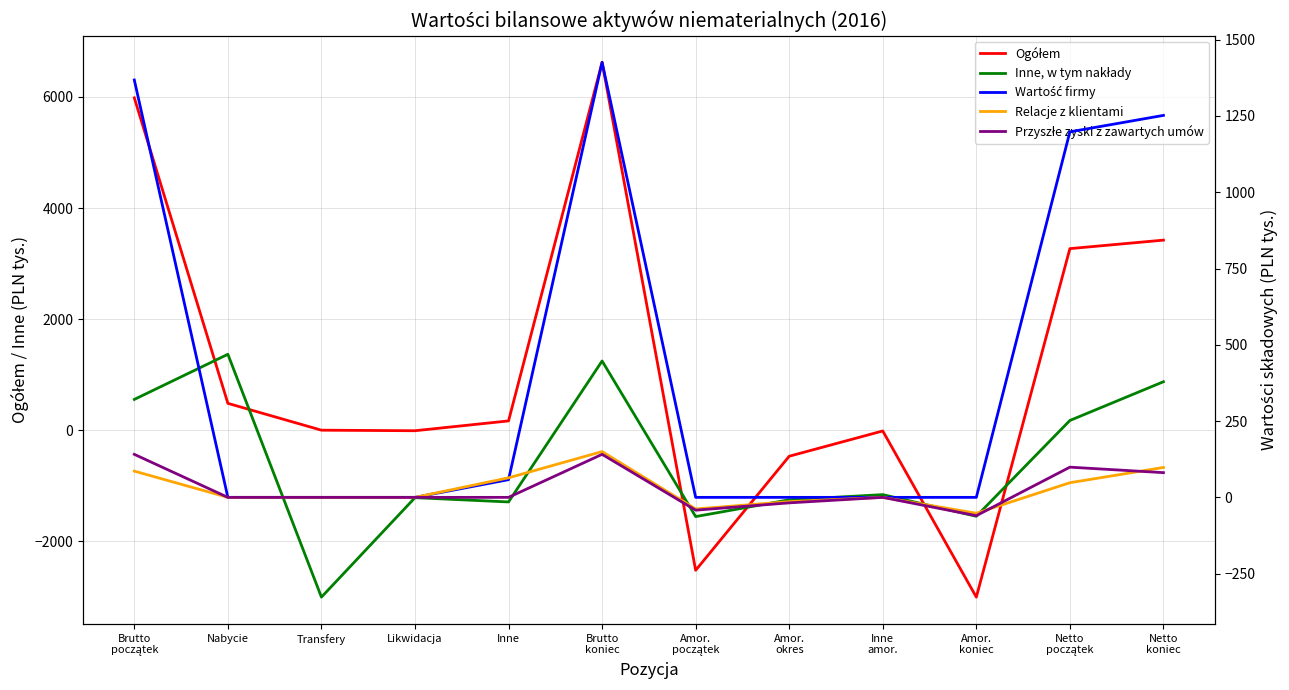

What is the difference between the Relacje z klientami values at Brutto
początek and Transfery?

86